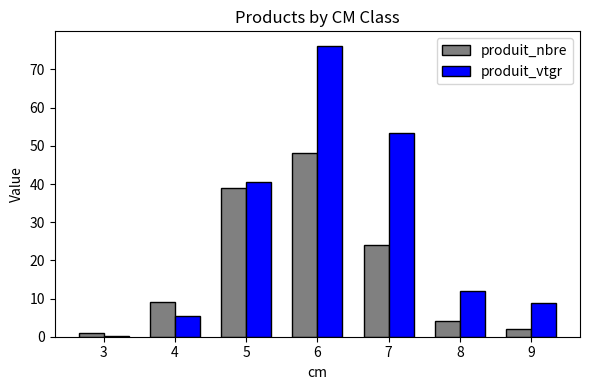

What is the maximum value for produit_nbre?

48.0